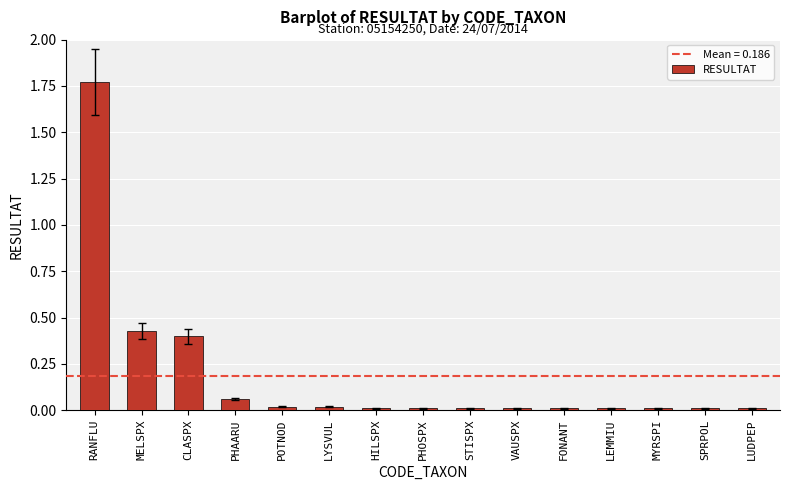

Which category has the highest value across all series?

RANFLU